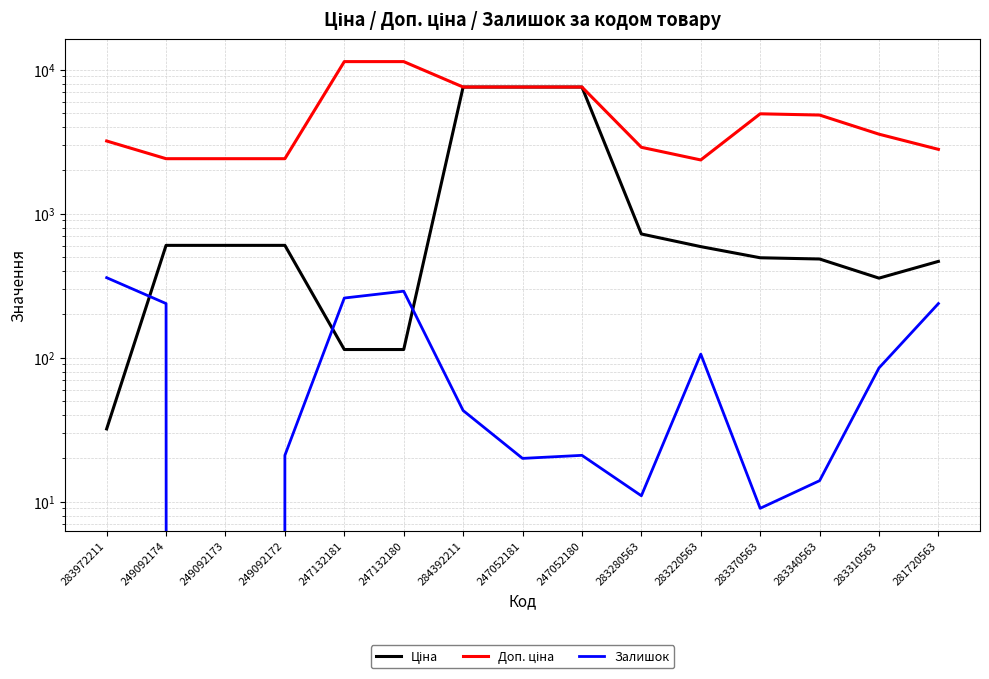

The Залишок series shows 85.0 at 283310563. True or false?

True